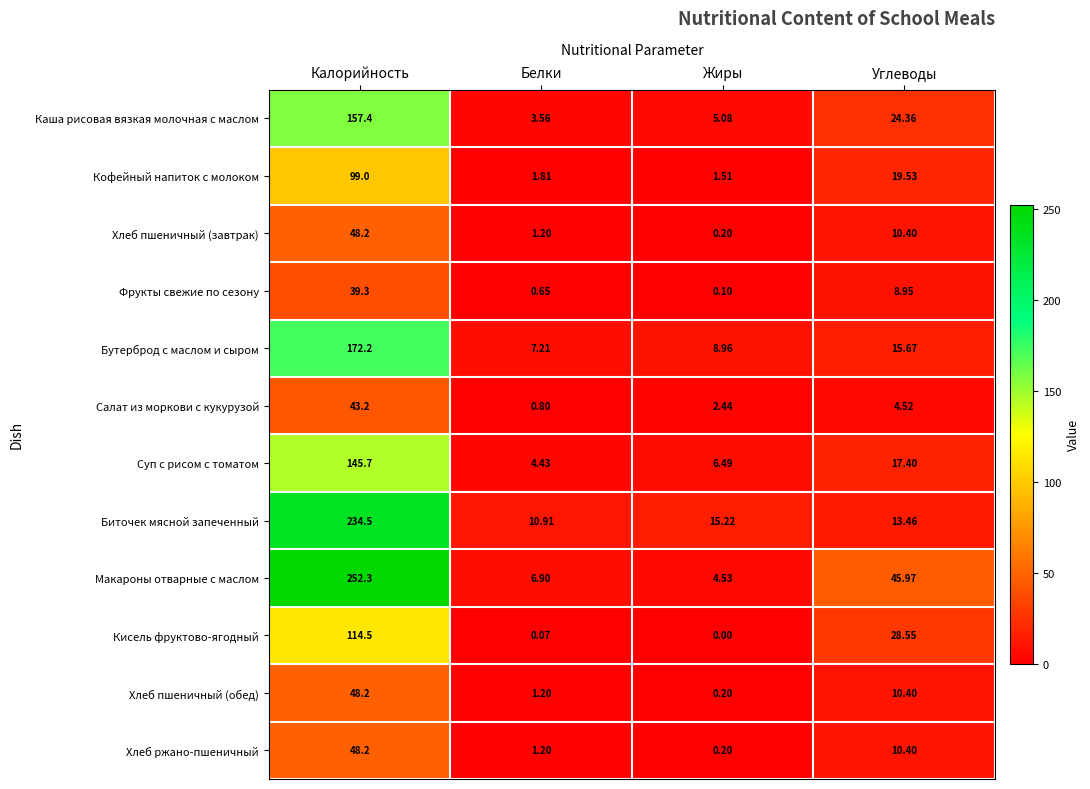

Which label corresponds to the smallest value in the chart?

Жиры